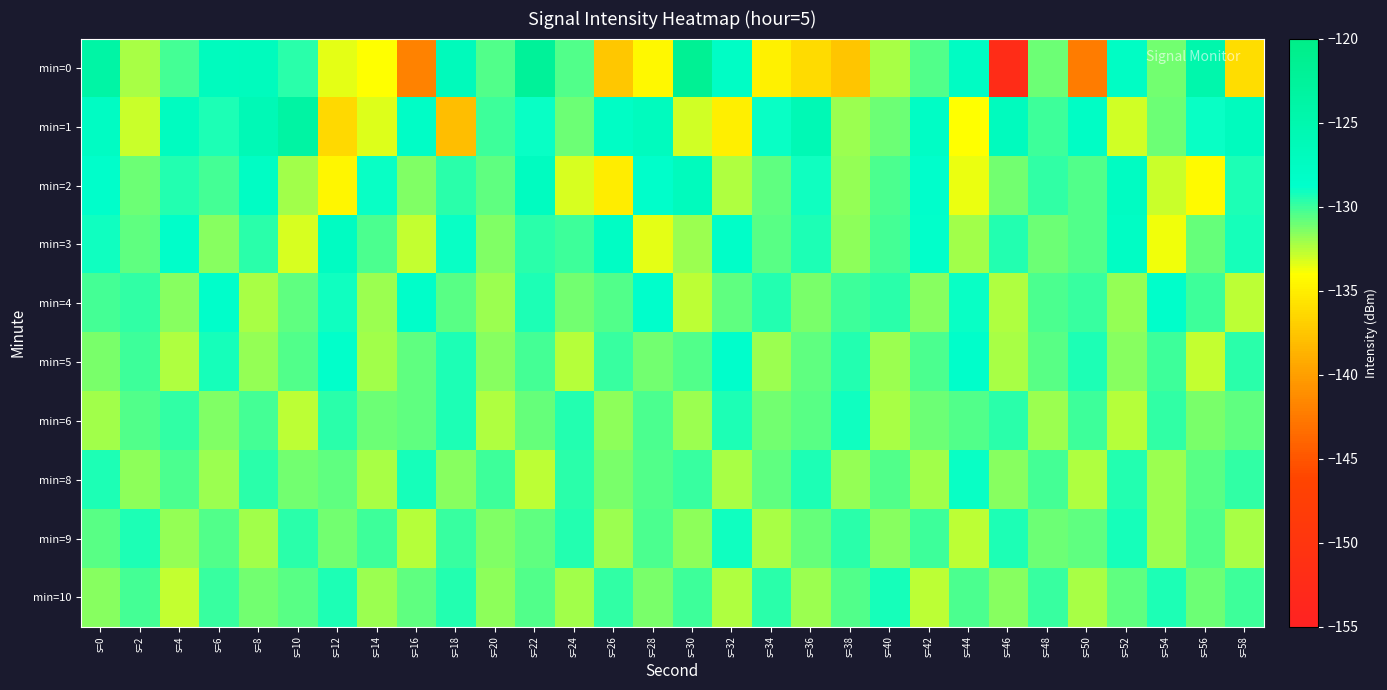

What is the difference between the highest and lowest values at s=58?

9.1